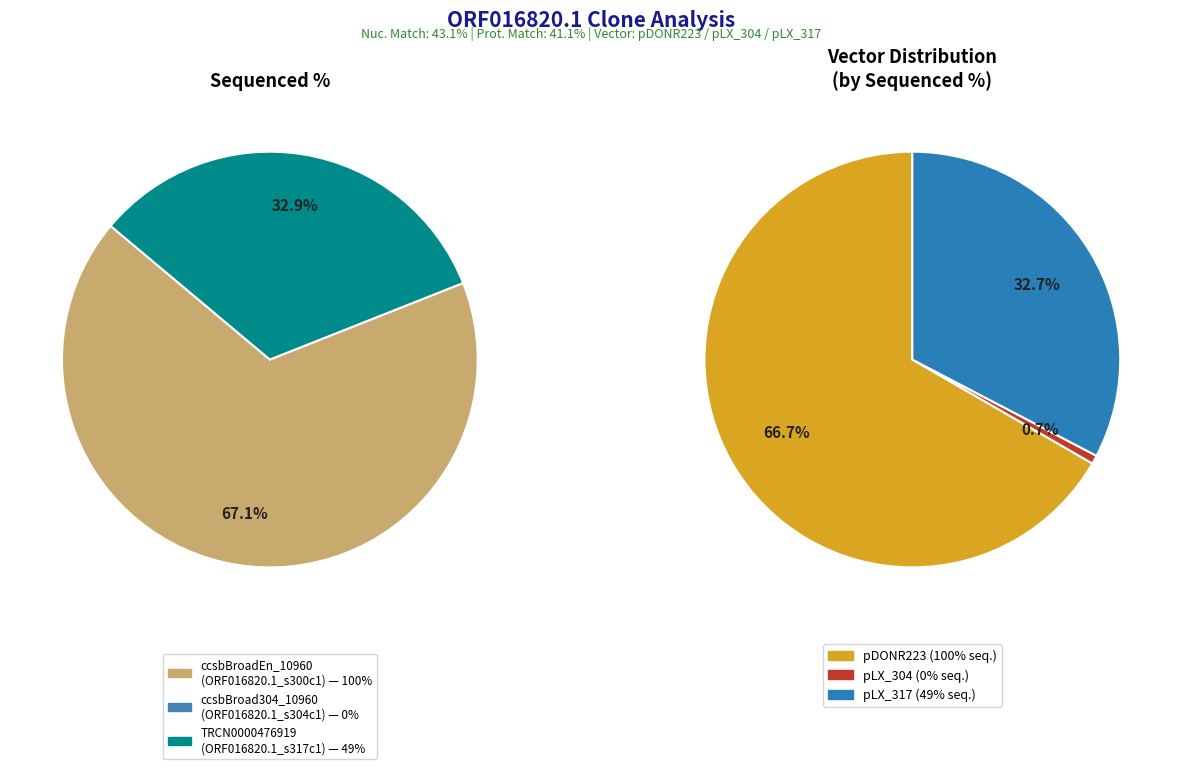

What is the total percentage of ccsbBroadEn_10960 and TRCN0000476919?

100.0%